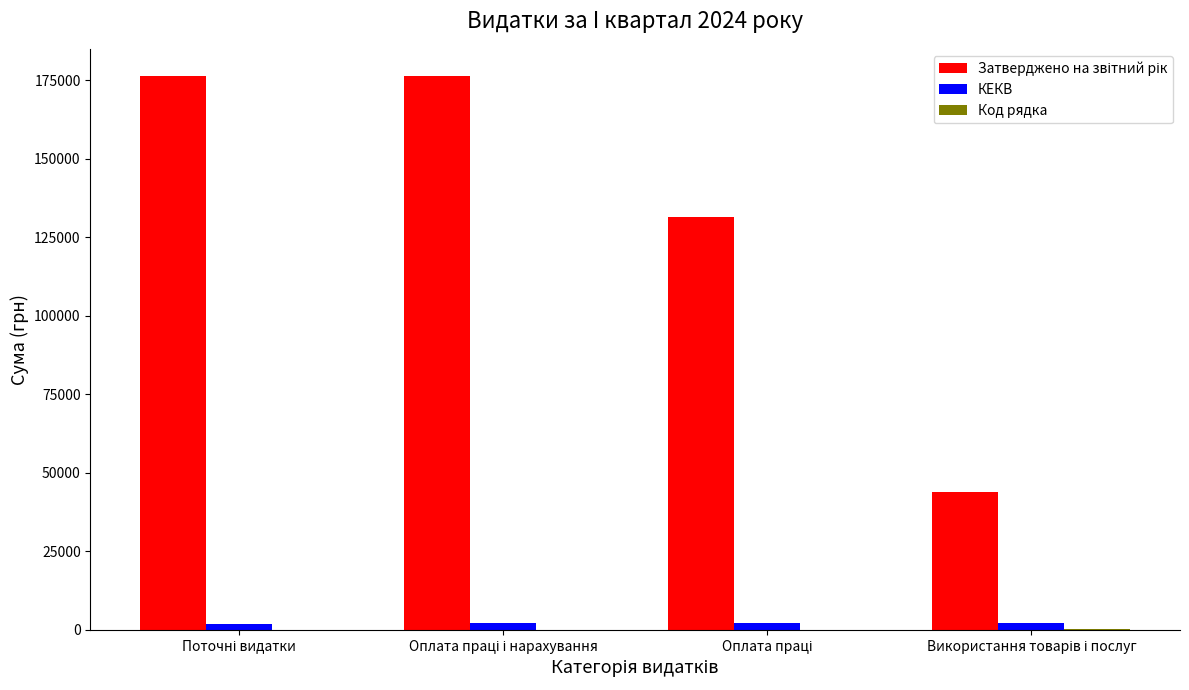

What is the sum of all КЕКВ values?

8410